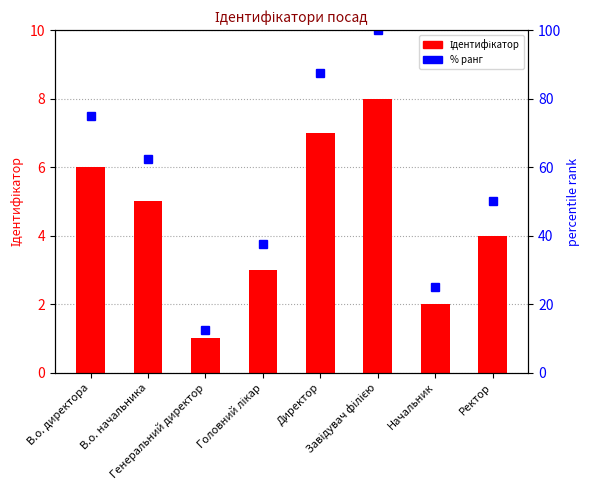

At which category is the sum across all series the highest?

Завідувач філією